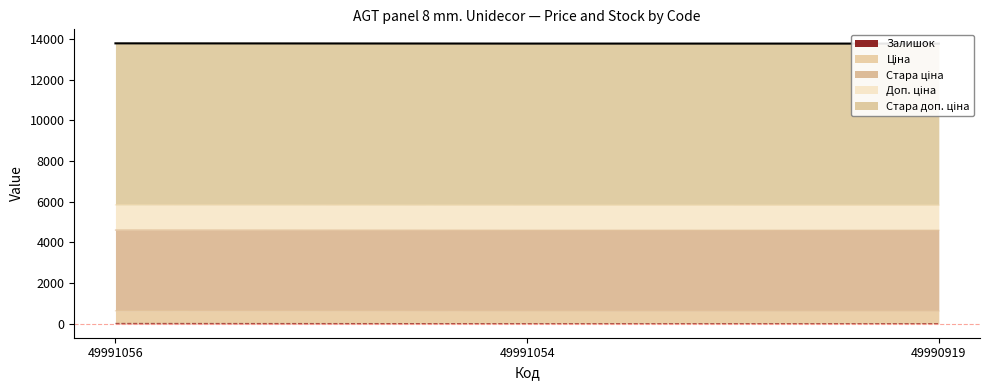

The Залишок series shows 15 at 49991056. True or false?

True